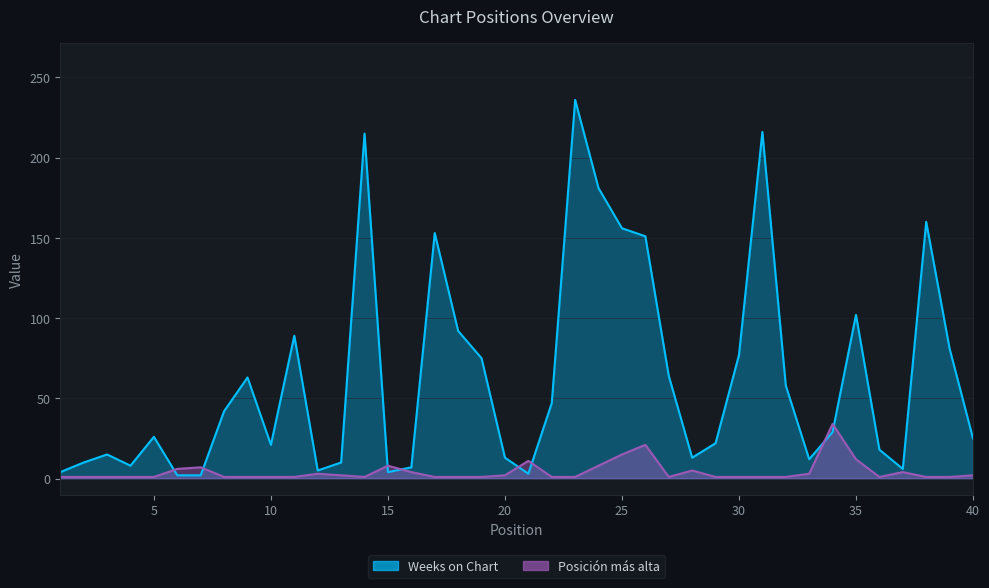

Which series has the largest total across all categories?

Weeks on Chart